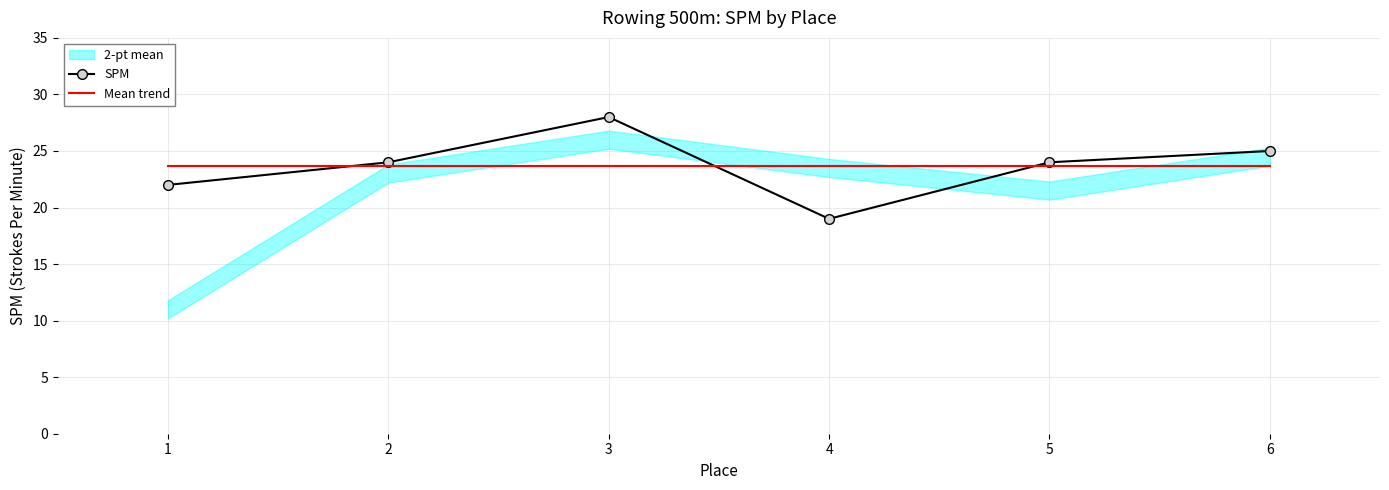

Is it true that SPM equals 19.0 at 4?

True